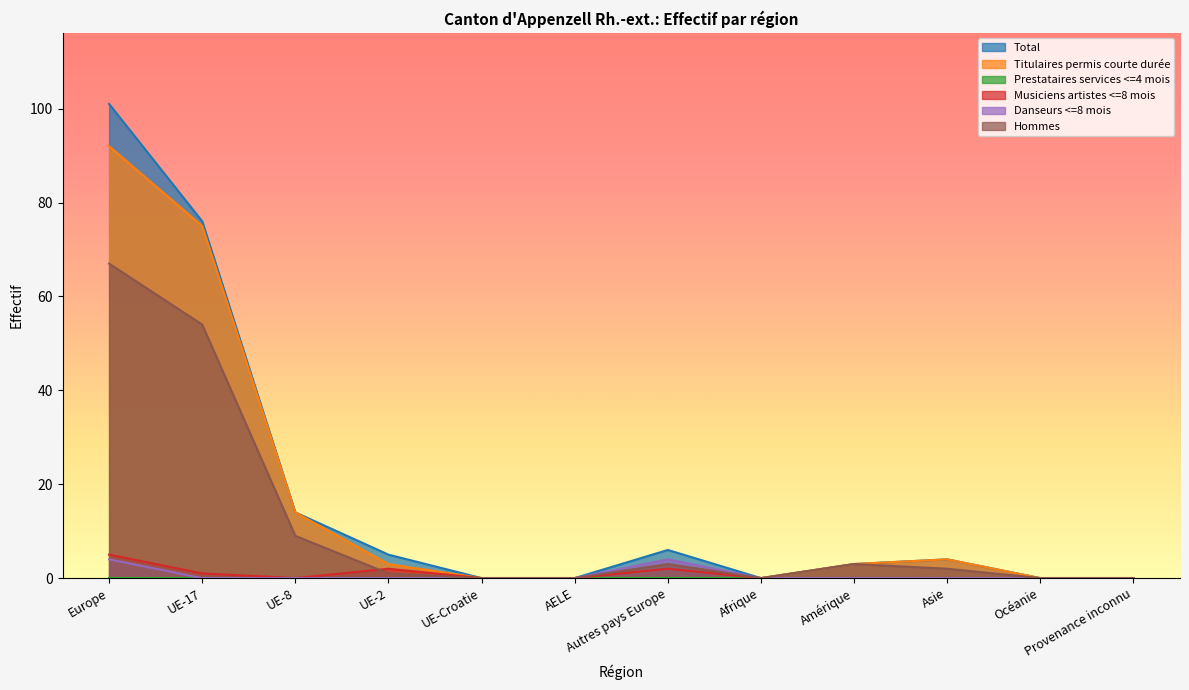

True or false: Titulaires permis courte durée and Danseurs <=8 mois intersect in this chart.

False